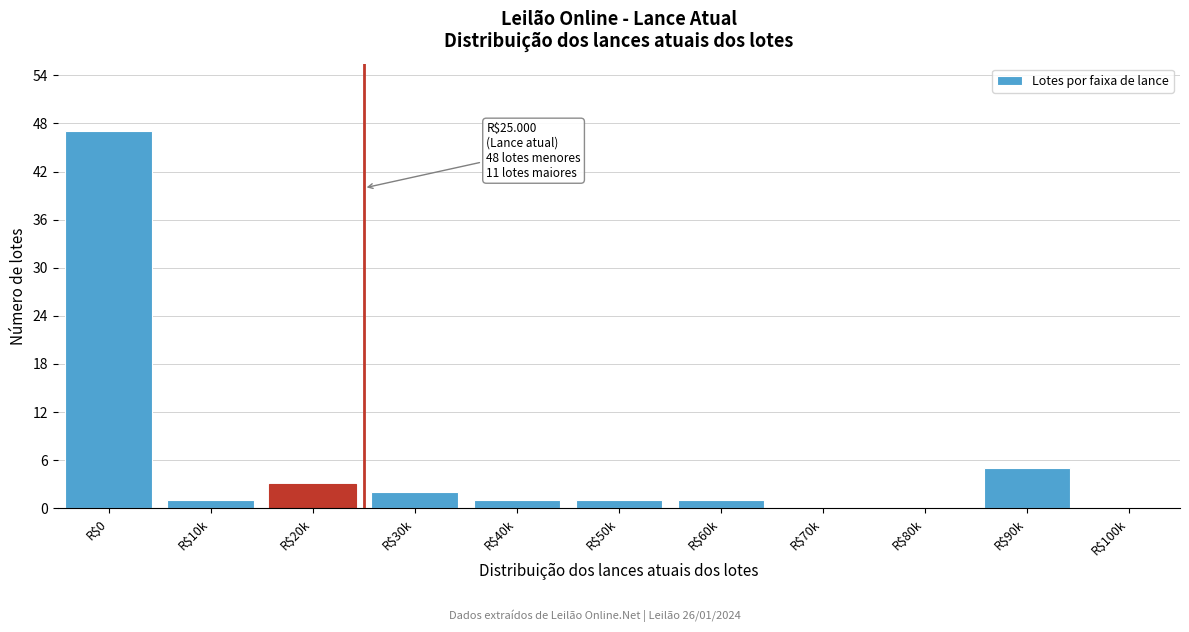

Is it true that the value at R$80k is 0?

True